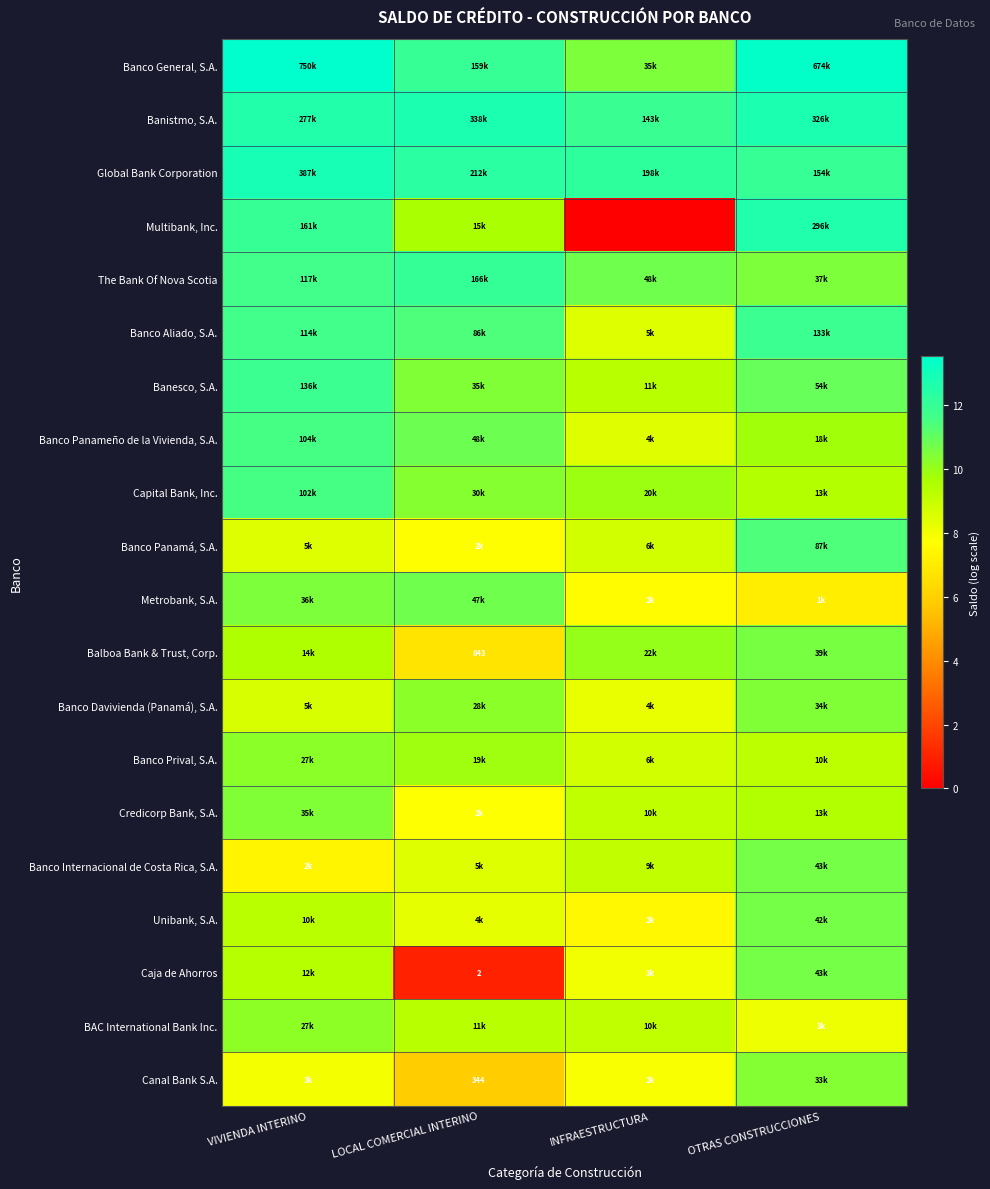

At OTRAS CONSTRUCCIONES, list the series in order from largest to smallest.

Banco General, S.A., Banistmo, S.A., Multibank, Inc., Global Bank Corporation, Banco Aliado, S.A., Banco Panamá, S.A., Banesco, S.A., Banco Internacional de Costa Rica, S.A., Caja de Ahorros, Unibank, S.A., Balboa Bank & Trust, Corp., The Bank Of Nova Scotia, Banco Davivienda (Panamá), S.A., Canal Bank S.A., Banco Panameño de la Vivienda, S.A., Credicorp Bank, S.A., Capital Bank, Inc., Banco Prival, S.A., BAC International Bank Inc., Metrobank, S.A.